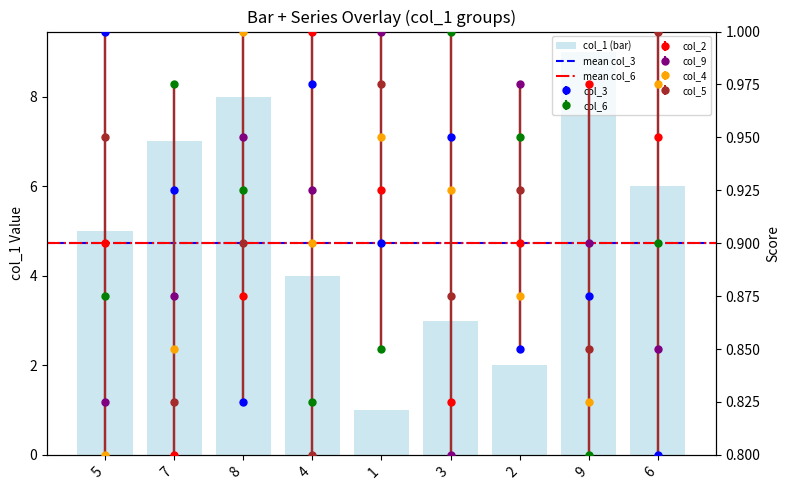

At how many categories does at least one series exceed 0?

9